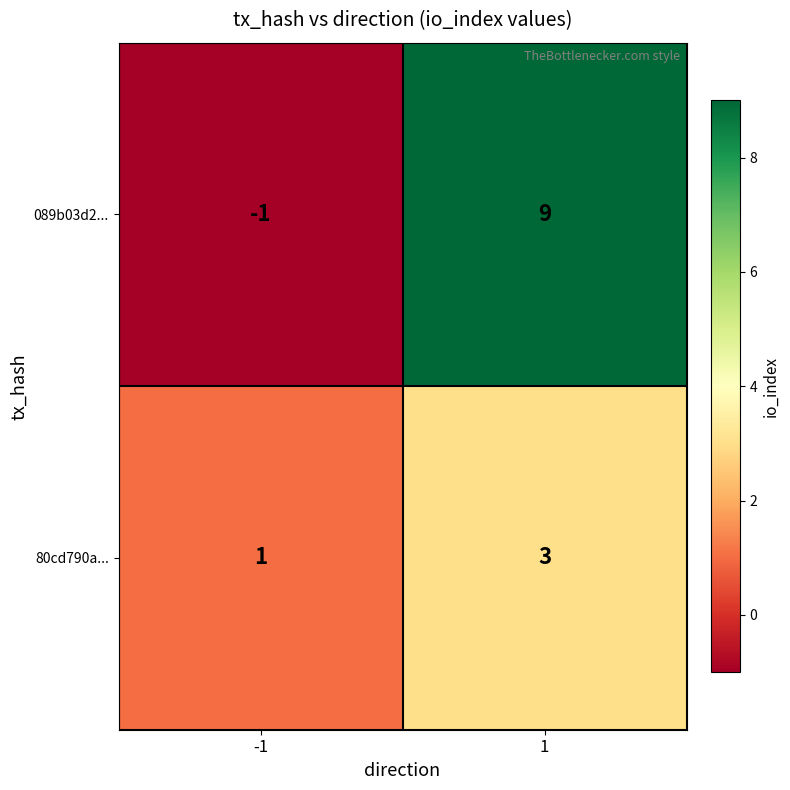

What is the sum of the 089b03d2... values at 1 and -1?

8